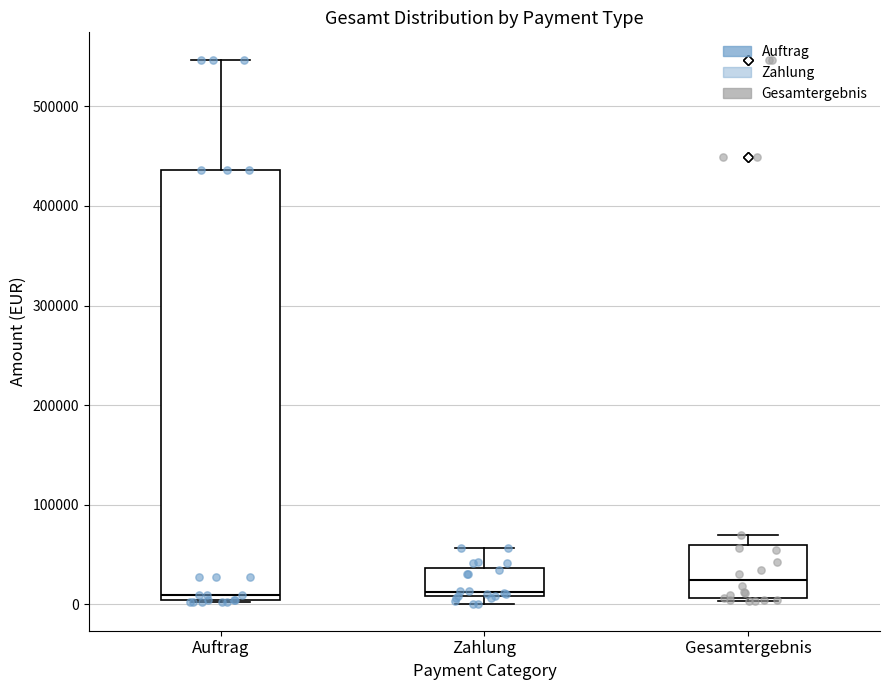

Where is the upper edge of the box for Gesamtergebnis on the y-axis? The values are not printed on the chart, so give them approximately, as read against the axis.

60000